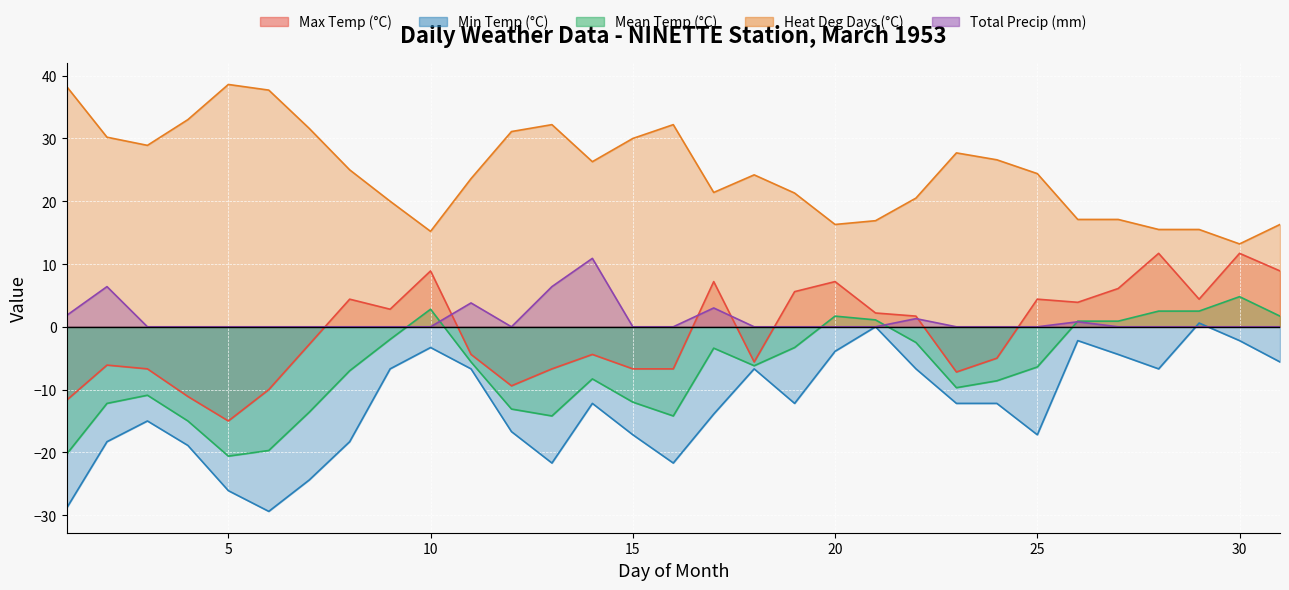

True or false: Max Temp (°C) and Min Temp (°C) intersect in this chart.

False